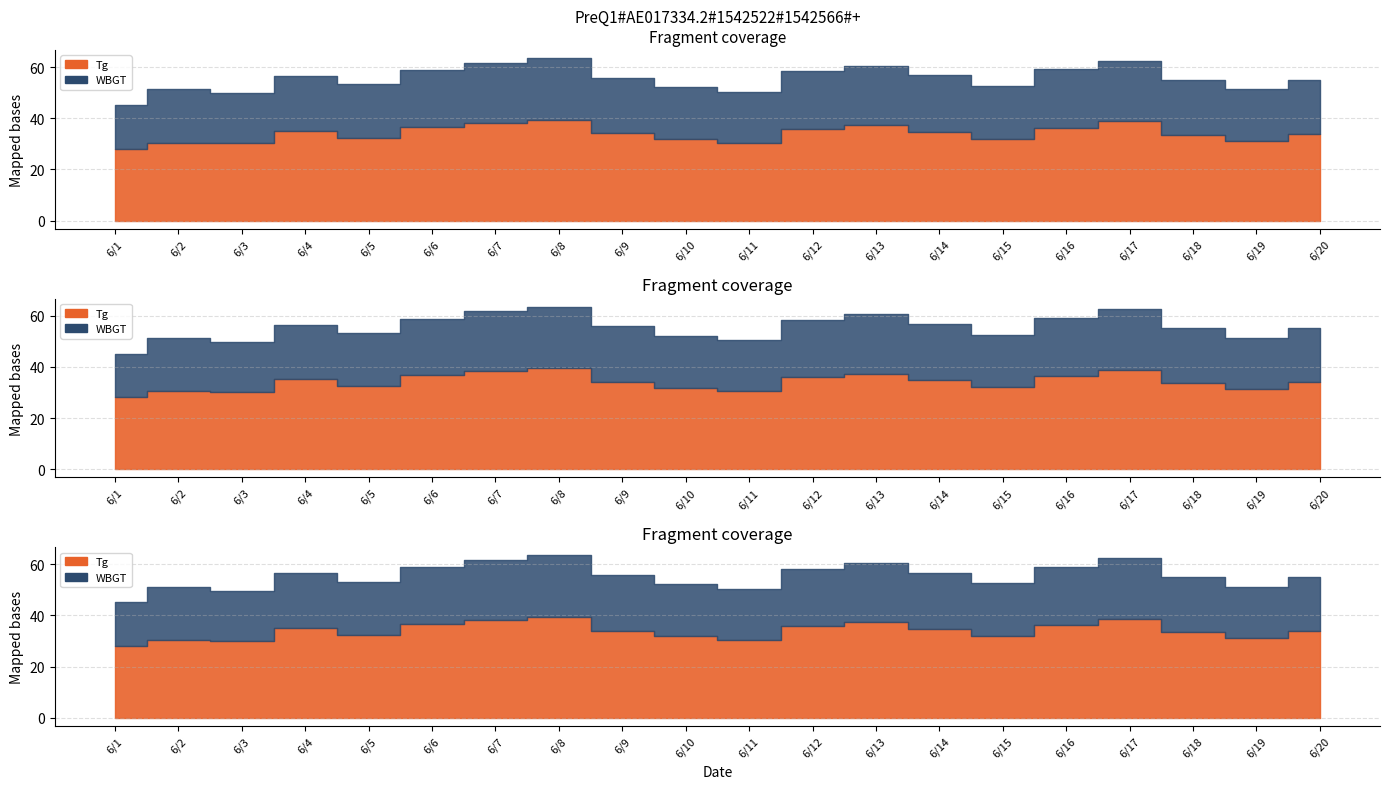

Which category has the highest value in the WBGT series?

6/8